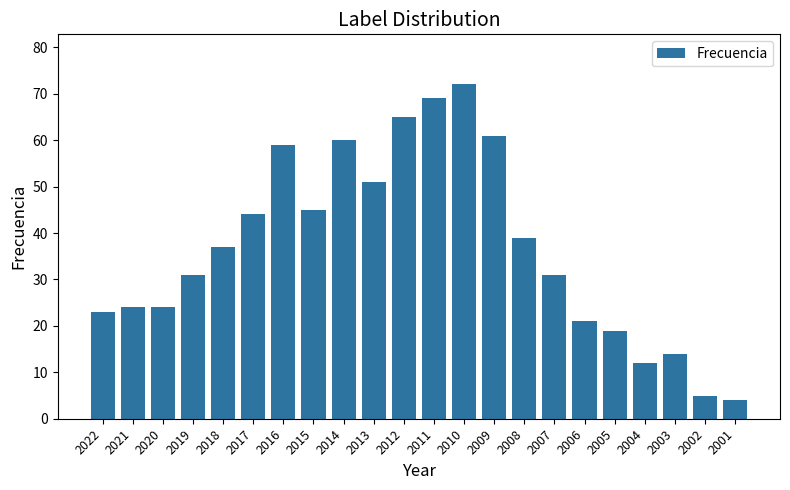

What is the value of the 15th bar from the left?

39